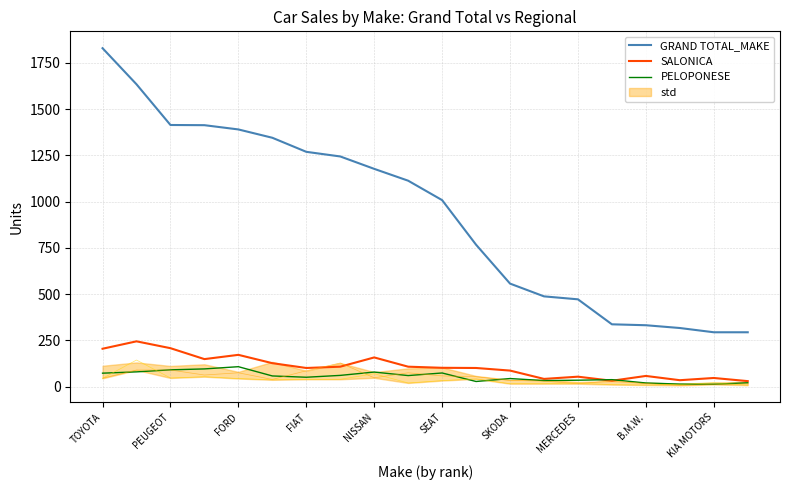

The value of GRAND TOTAL_MAKE at SEAT is 1719. True or false?

False